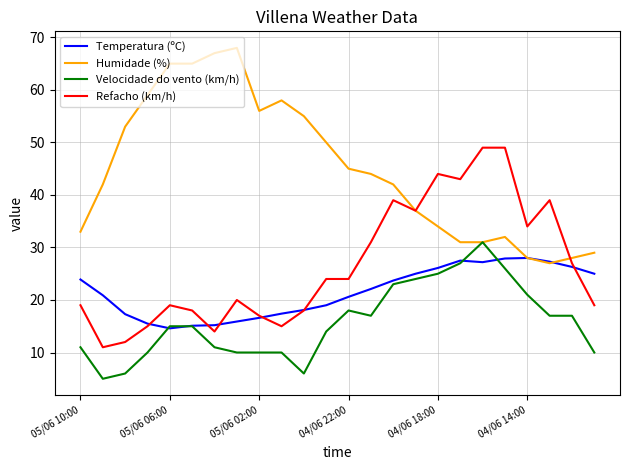

True or false: Refacho (km/h) and Humidade (%) cross at least once.

True